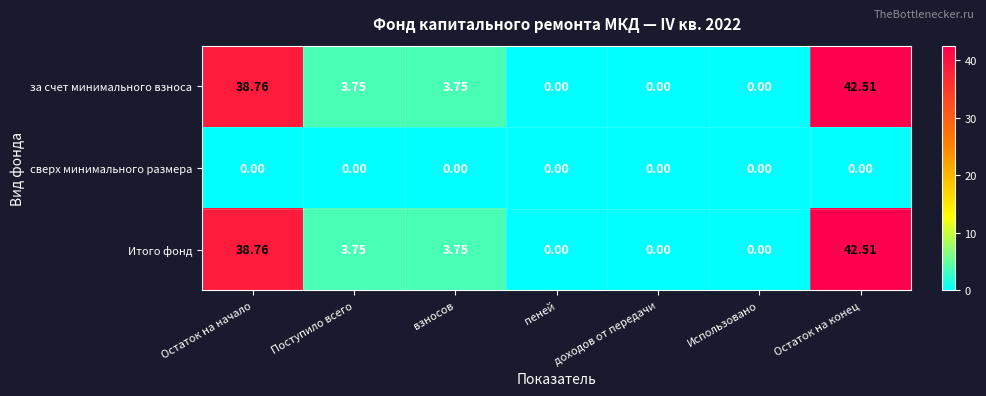

Is the value of сверх минимального размера at Использовано greater than the value of Итого фонд at Остаток на конец?

No